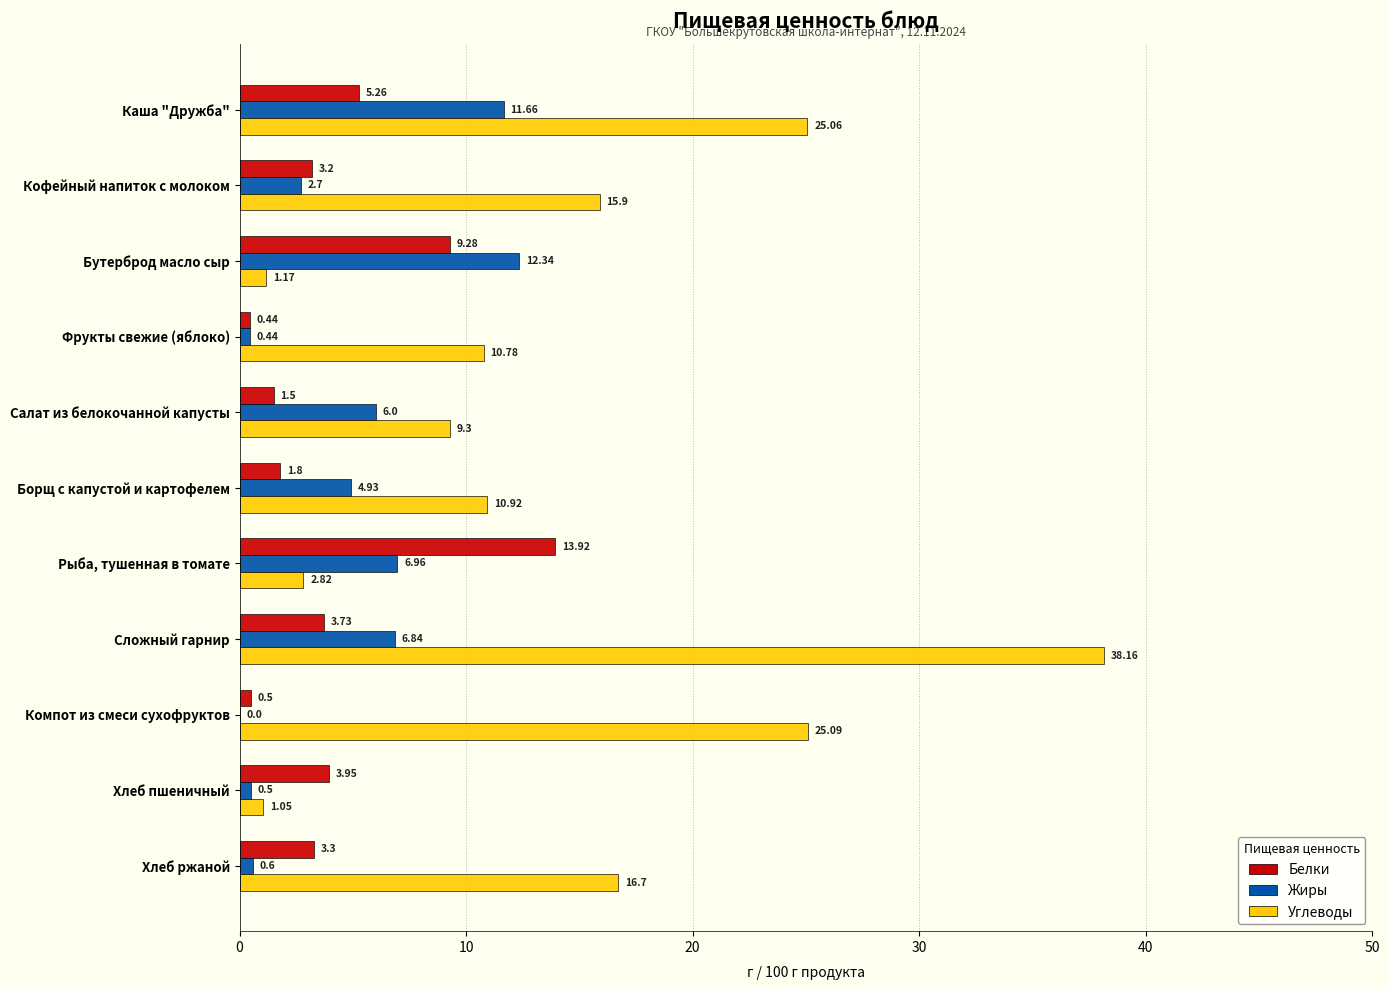

At which label is Белки closest to 7?

Каша "Дружба"